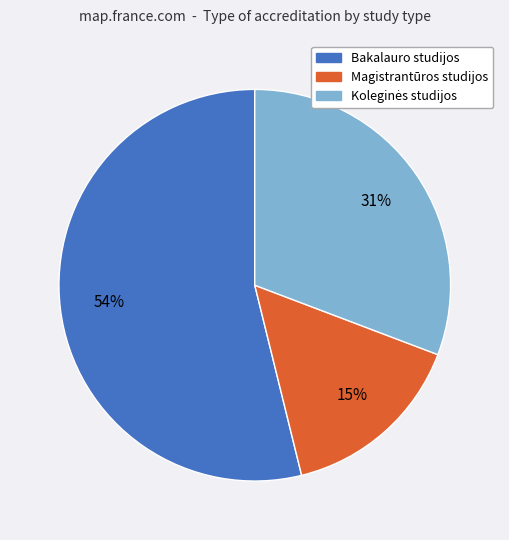

Between Bakalauro studijos and Magistrantūros studijos, which is larger?

Bakalauro studijos